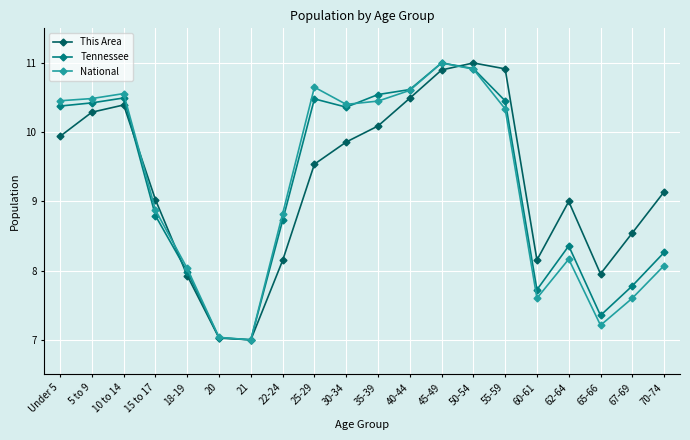

What are all the series names shown in the legend?

This Area, Tennessee, National